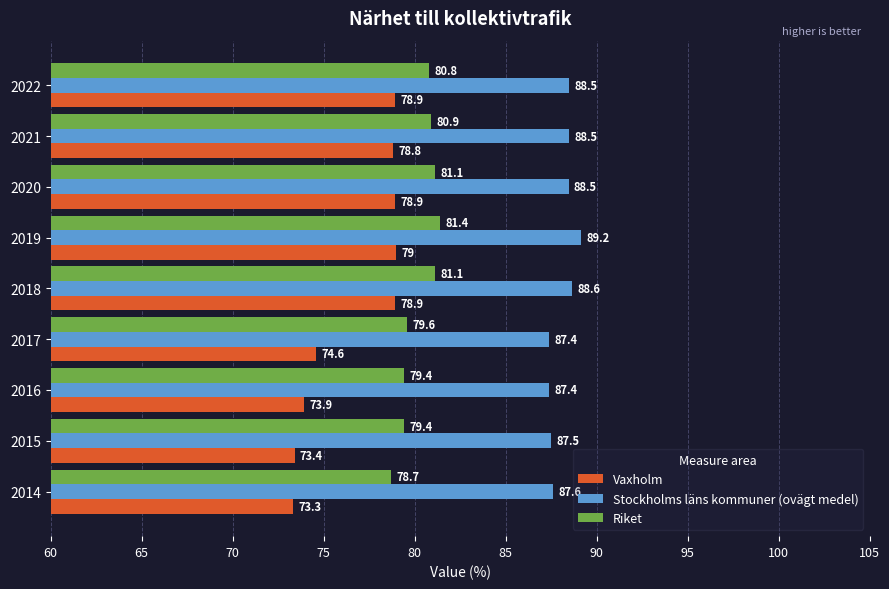

At which category does the chart reach its minimum across all series?

2014